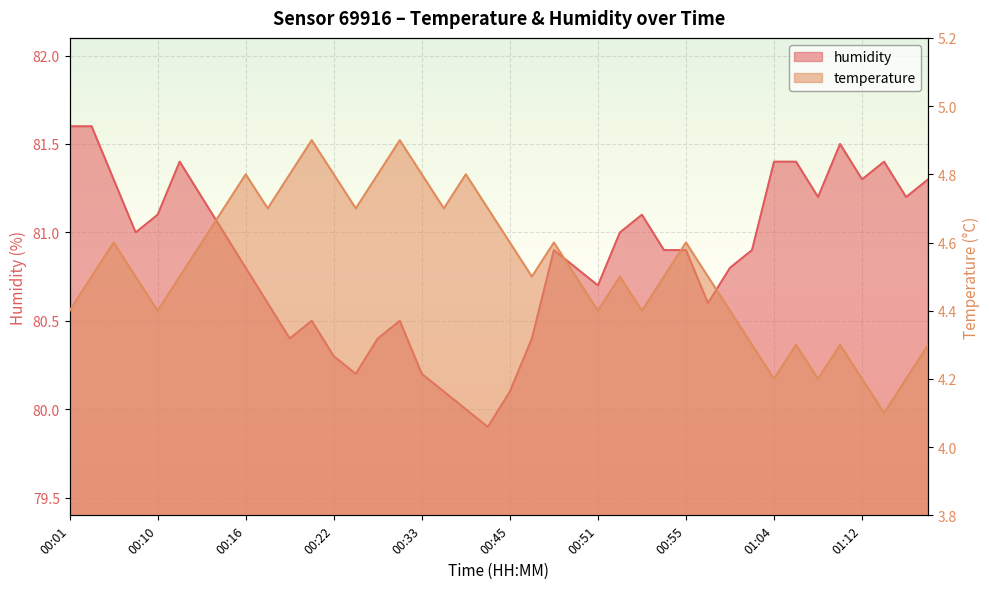

What is the average value of the humidity series?

80.8